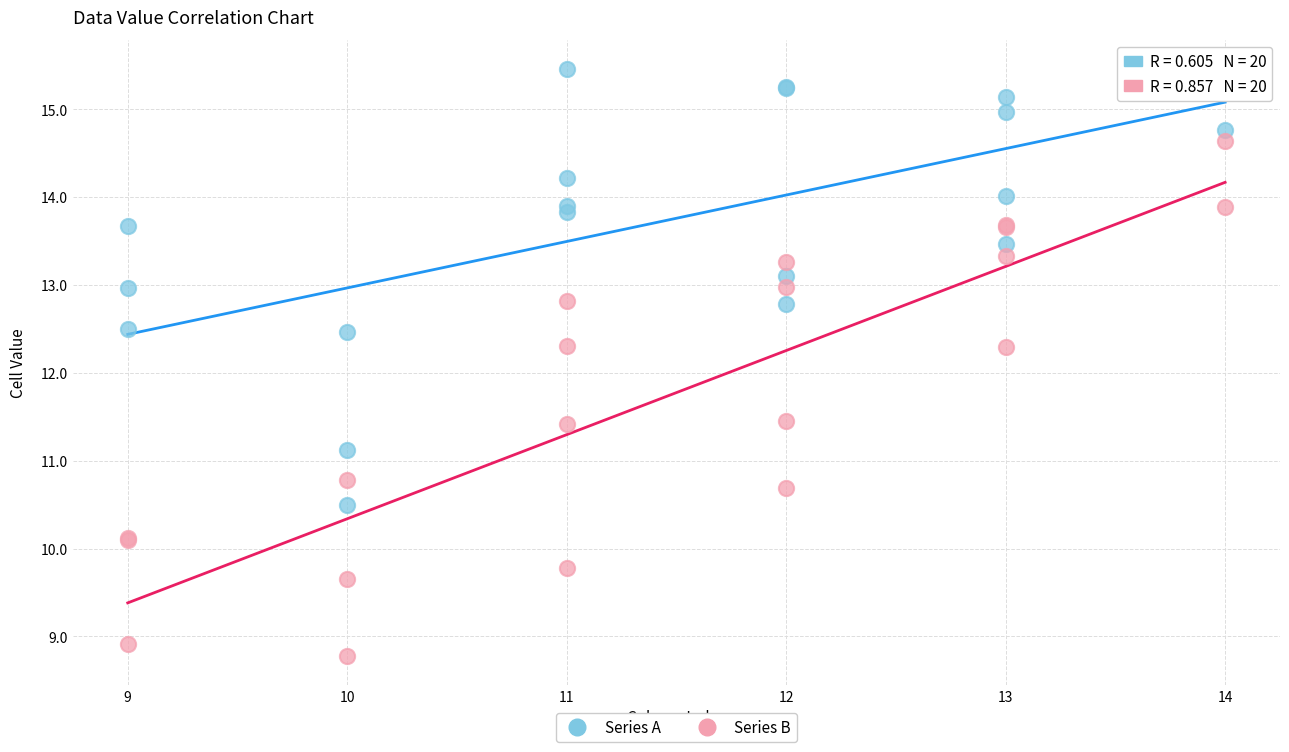

Which series contains the lowest Y value?

Series B